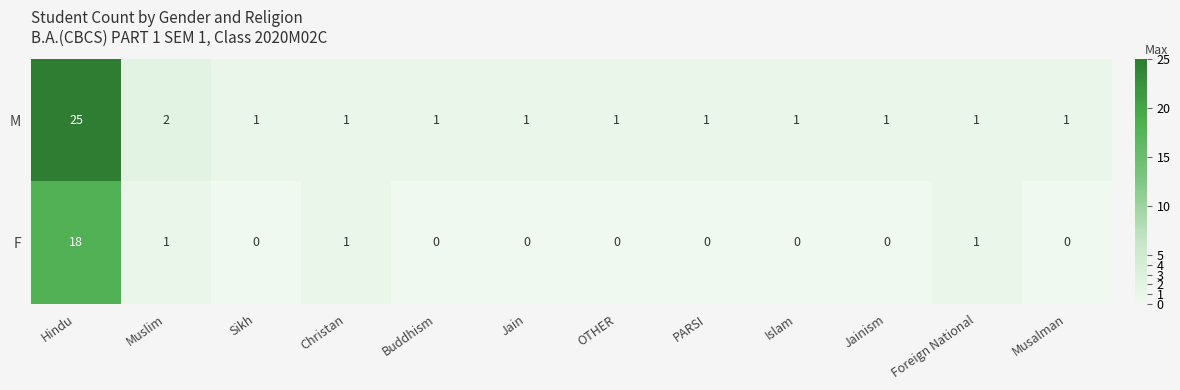

What is the highest value of the F series?

18